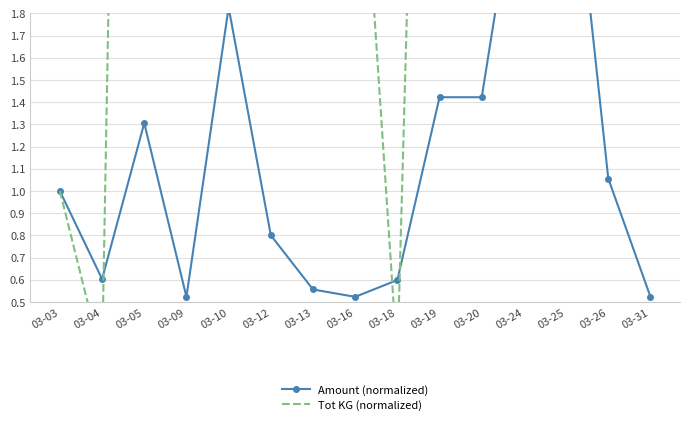

At which category is the sum across all series the highest?

03-25